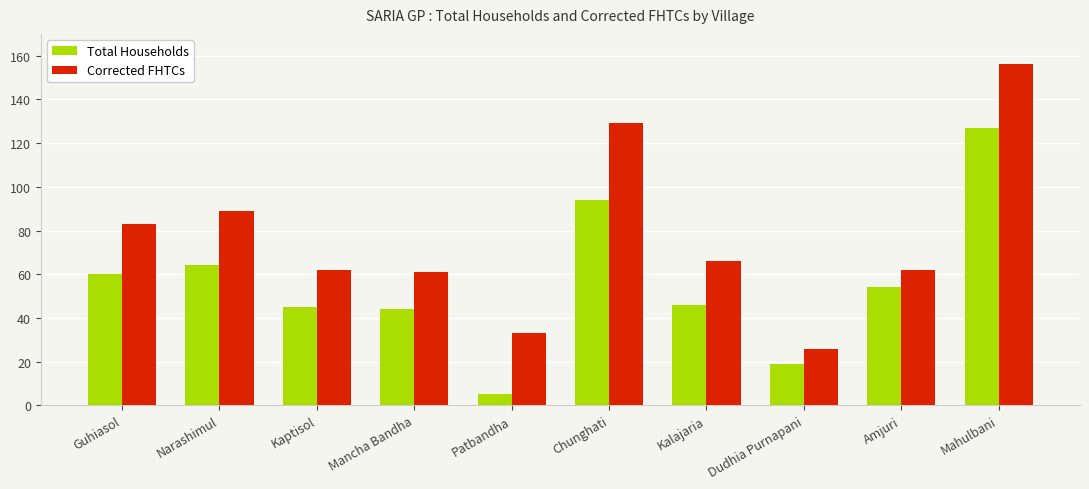

What is the lowest value of the Total Households series?

5